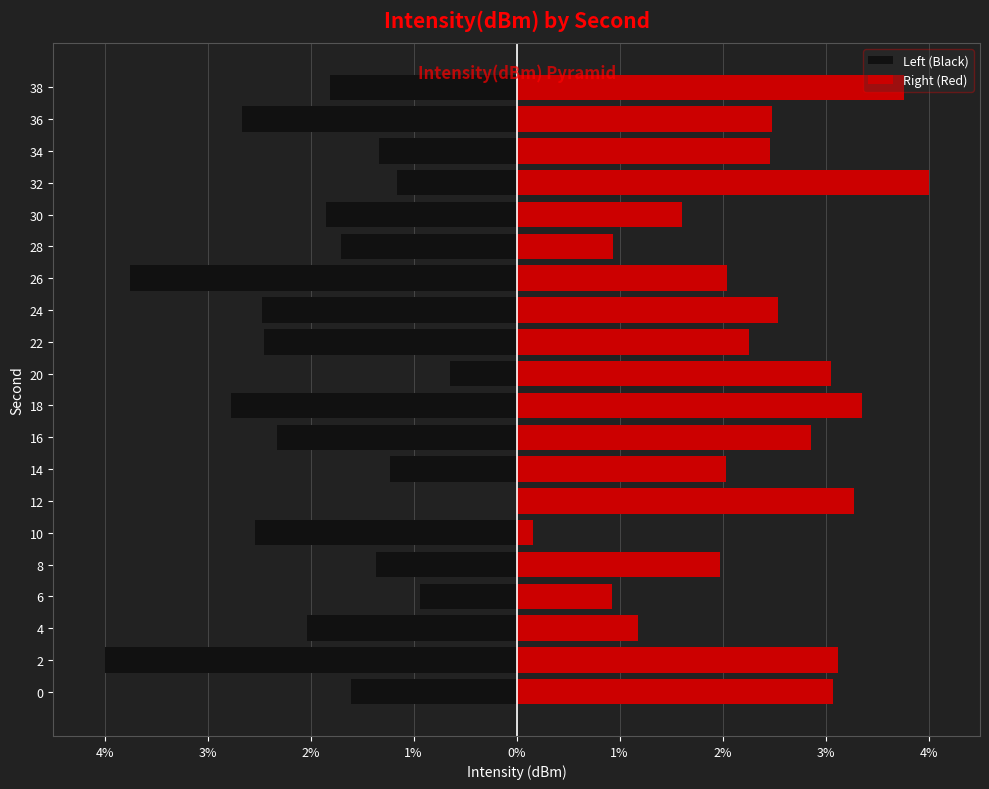

What is the highest value of the Right (Red) series?

4.0